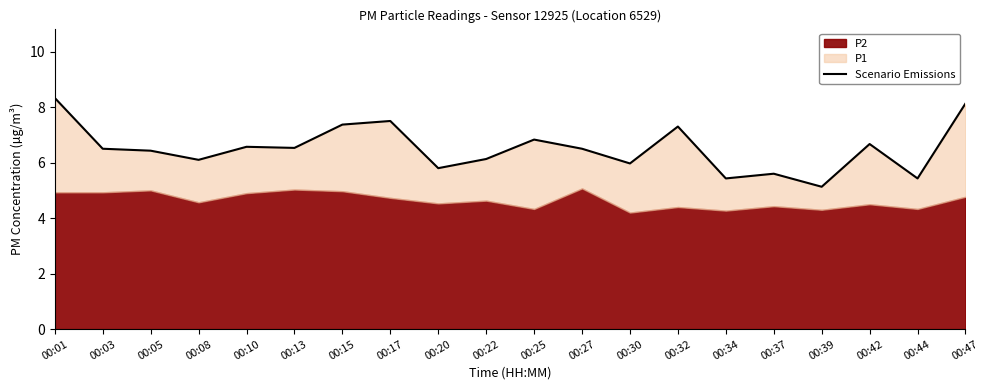

What is the sum of the values at 00:34 and 00:22?

11.6